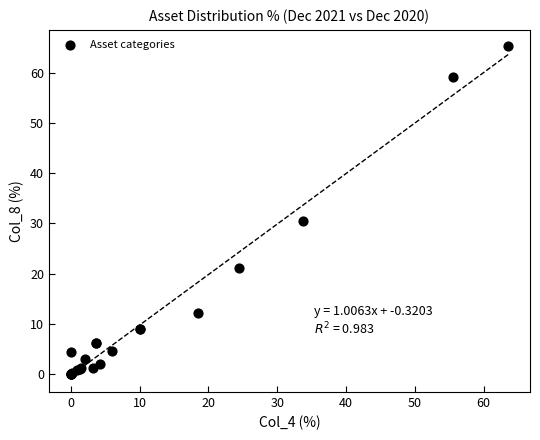

What Y value in the scatter plot is closest to 32?

30.5